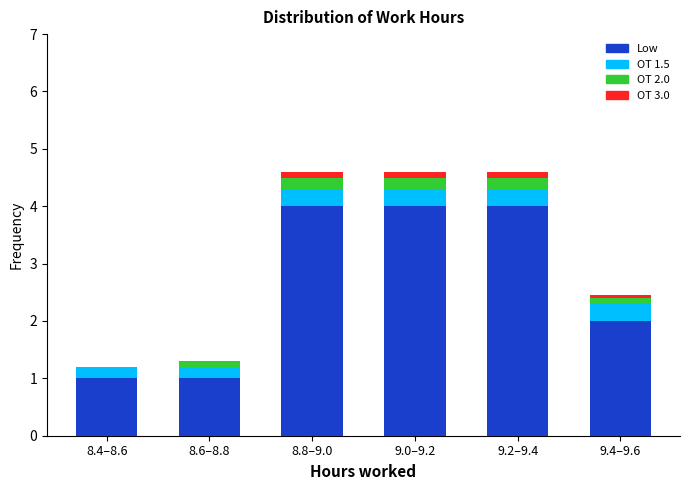

Reading right to left, list the values for the Low series.

9.4–9.6=2.0	9.2–9.4=4.0	9.0–9.2=4.0	8.8–9.0=4.0	8.6–8.8=1.0	8.4–8.6=1.0